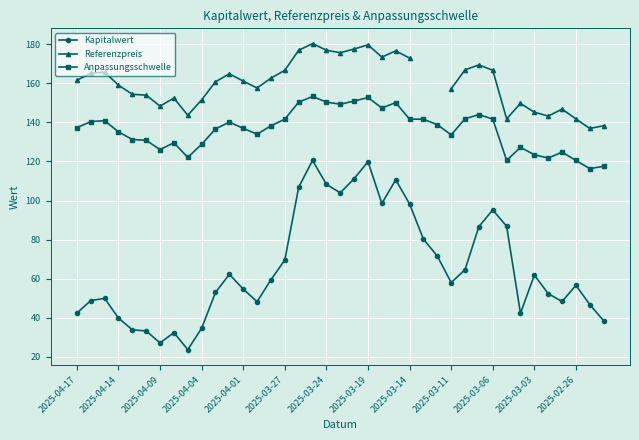

True or false: Anpassungsschwelle has more than 2 points higher than both neighbors.

True